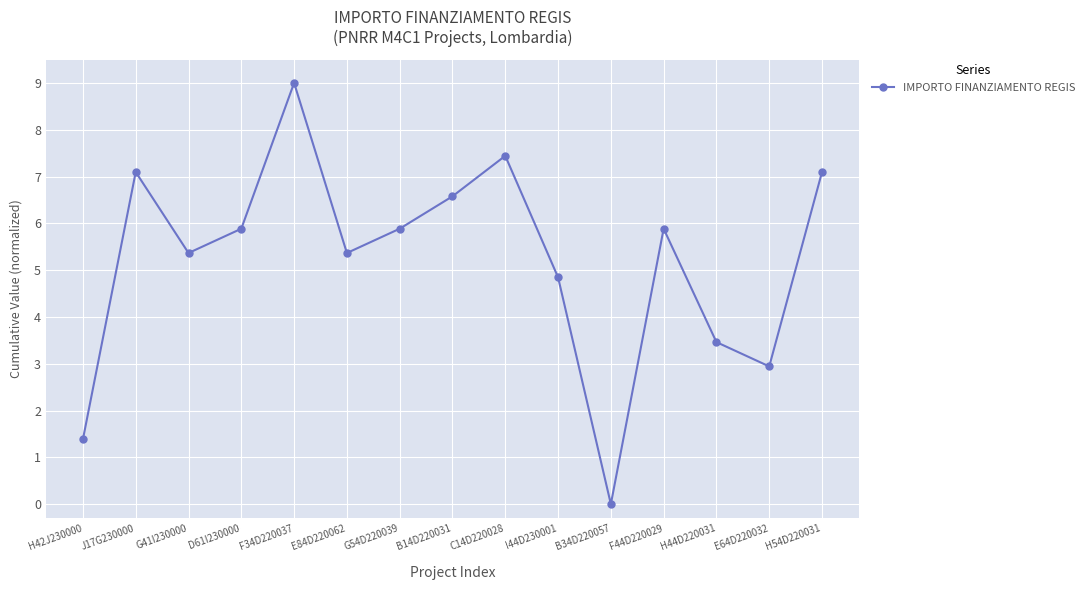

At which category does the data reach its first local valley?

G41I230000